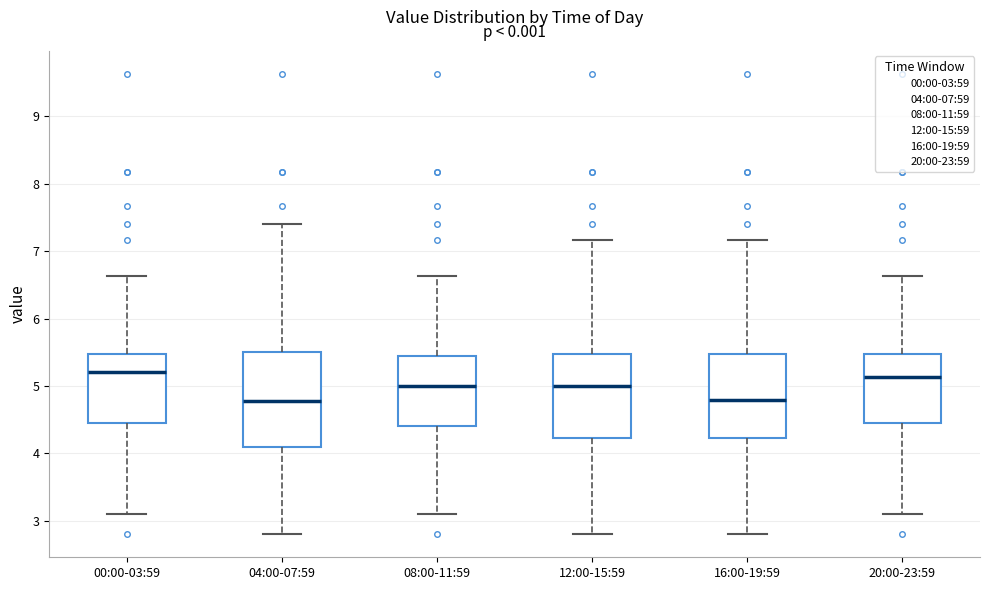

Reading left to right, read every box against the y-axis: the position of its median line, the range the box covers, and the ends of its whiskers. The values are not printed on the chart, so give them approximately, as read against the axis.

00:00-03:59: median 5.2, box 4.5 to 5.5, whiskers 3.1 to 6.6
04:00-07:59: median 4.8, box 4.1 to 5.5, whiskers 2.8 to 7.4
08:00-11:59: median 5.0, box 4.4 to 5.4, whiskers 3.1 to 6.6
12:00-15:59: median 5.0, box 4.2 to 5.5, whiskers 2.8 to 7.2
16:00-19:59: median 4.8, box 4.2 to 5.5, whiskers 2.8 to 7.2
20:00-23:59: median 5.1, box 4.5 to 5.5, whiskers 3.1 to 6.6